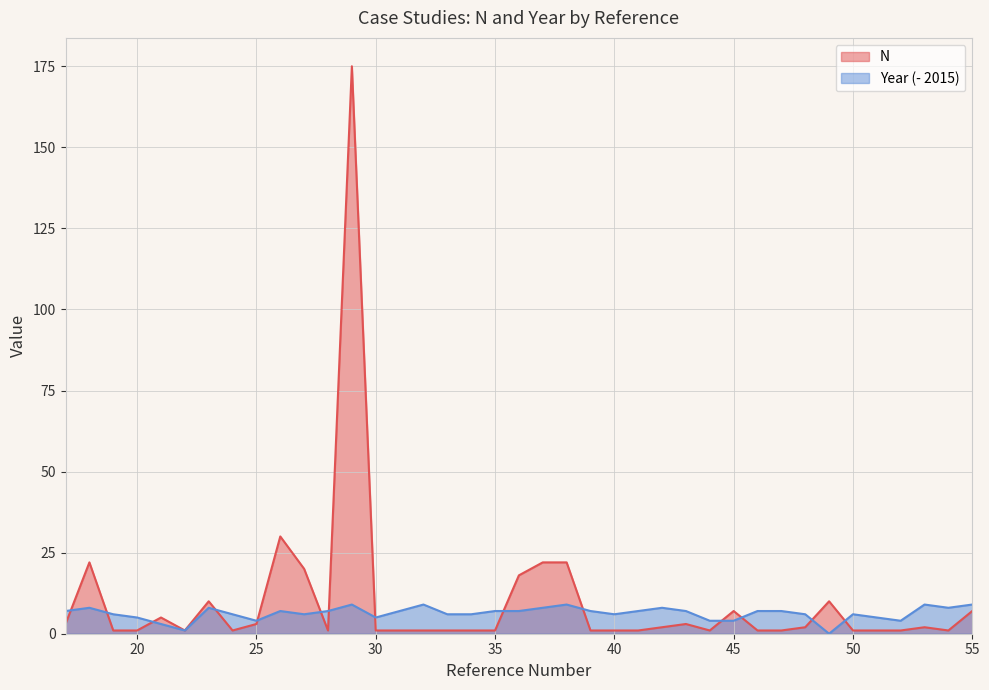

Reading left to right, transcribe all the data shown in this chart.

N: 3	22	1	1	5	1	10	1	3	30	20	1	175	1	1	1	1	1	1	18	22	22	1	1	1	2	3	1	7	1	1	2	10	1	1	1	2	1	7
Year: 7	8	6	5	3	1	8	6	4	7	6	7	9	5	7	9	6	6	7	7	8	9	7	6	7	8	7	4	4	7	7	6	0	6	5	4	9	8	9